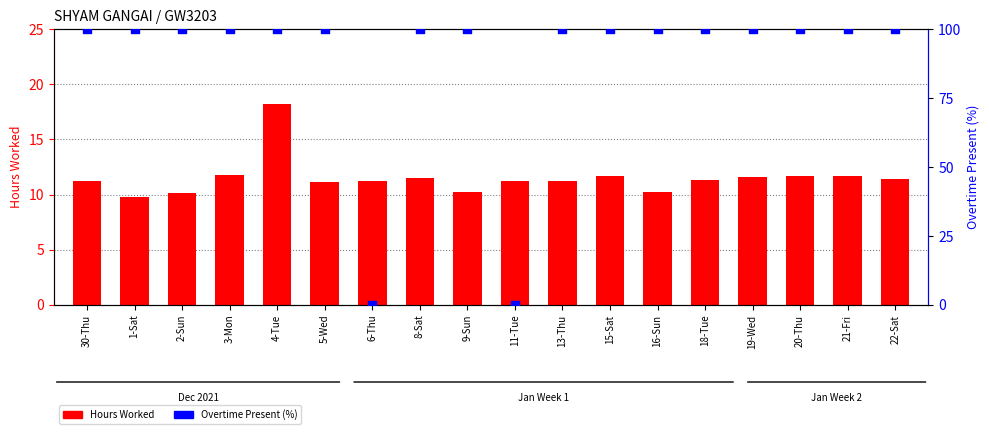

At how many categories does at least one series exceed 62?

16